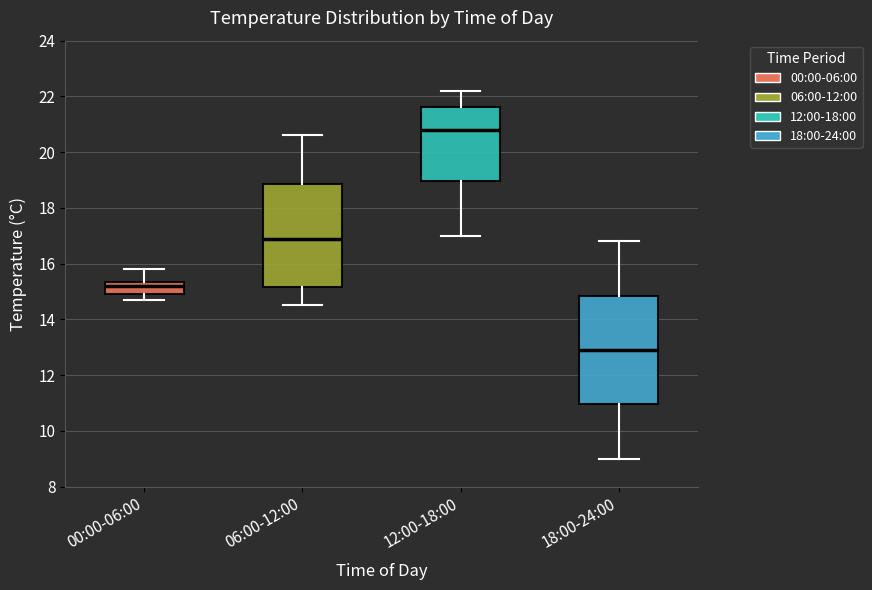

Reading left to right, read every box against the y-axis: the position of its median line, the range the box covers, and the ends of its whiskers. The values are not printed on the chart, so give them approximately, as read against the axis.

00:00-06:00: median 15.2, box 15.0 to 15.4, whiskers 14.8 to 15.8
06:00-12:00: median 17.0, box 15.2 to 18.8, whiskers 14.6 to 20.6
12:00-18:00: median 20.8, box 19.0 to 21.6, whiskers 17.0 to 22.2
18:00-24:00: median 13.0, box 11.0 to 14.8, whiskers 9.0 to 16.8